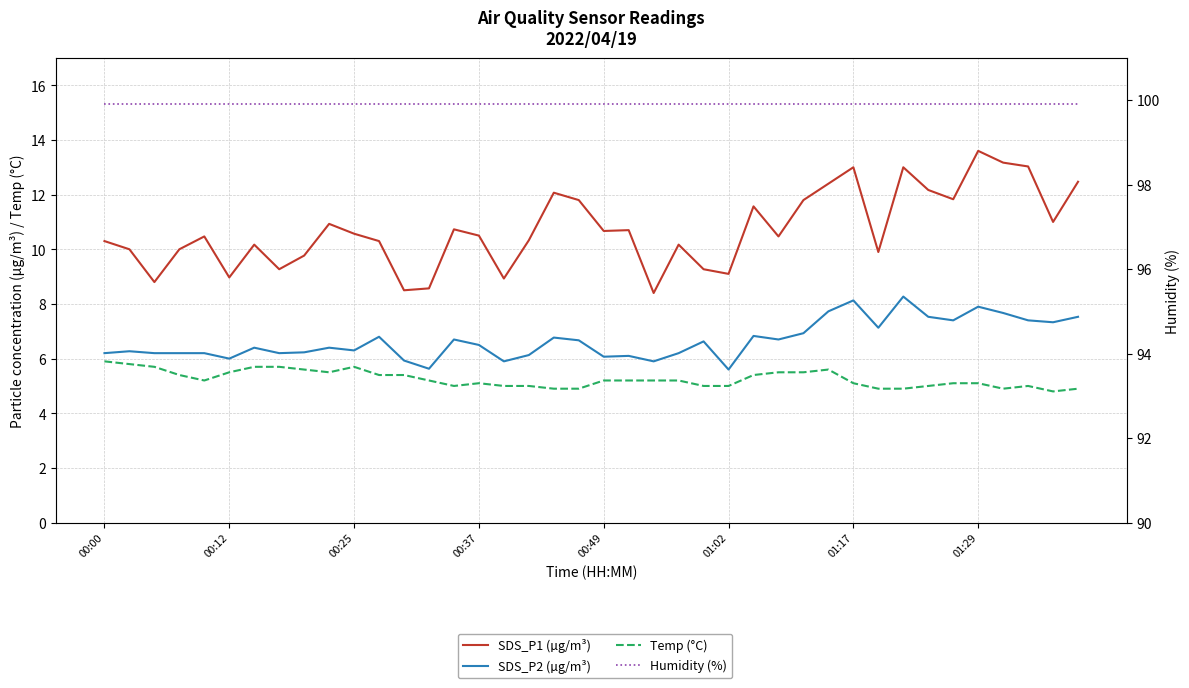

What is the highest value of the Temp (°C) series?

5.9